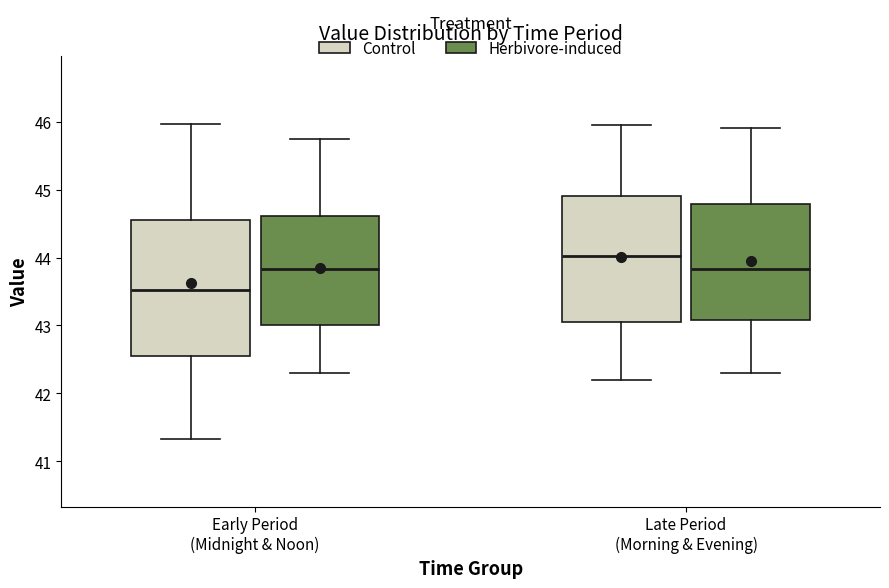

Reading left to right, transcribe this box plot: for each box, give where its median line is, the range the box spans, and where its two whiskers end, as read against the y-axis. The values are not printed on the chart, so give them approximately, as read against the axis.

Early Period (Midnight & Noon) (Control): median 43.5, box 42.5 to 44.5, whiskers 41.3 to 46.0
Early Period (Midnight & Noon) (Herbivore-induced): median 43.8, box 43.0 to 44.6, whiskers 42.3 to 45.8
Late Period (Morning & Evening) (Control): median 44.0, box 43.1 to 44.9, whiskers 42.2 to 46.0
Late Period (Morning & Evening) (Herbivore-induced): median 43.8, box 43.1 to 44.8, whiskers 42.3 to 45.9